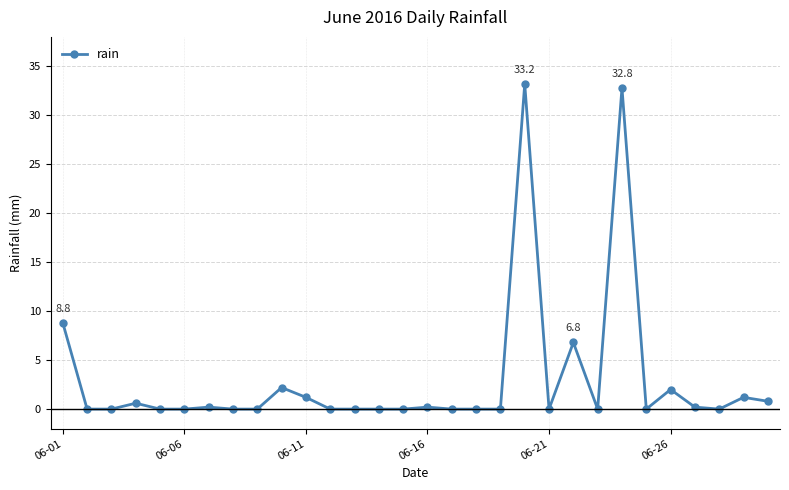

How many series are shown in this chart?

1